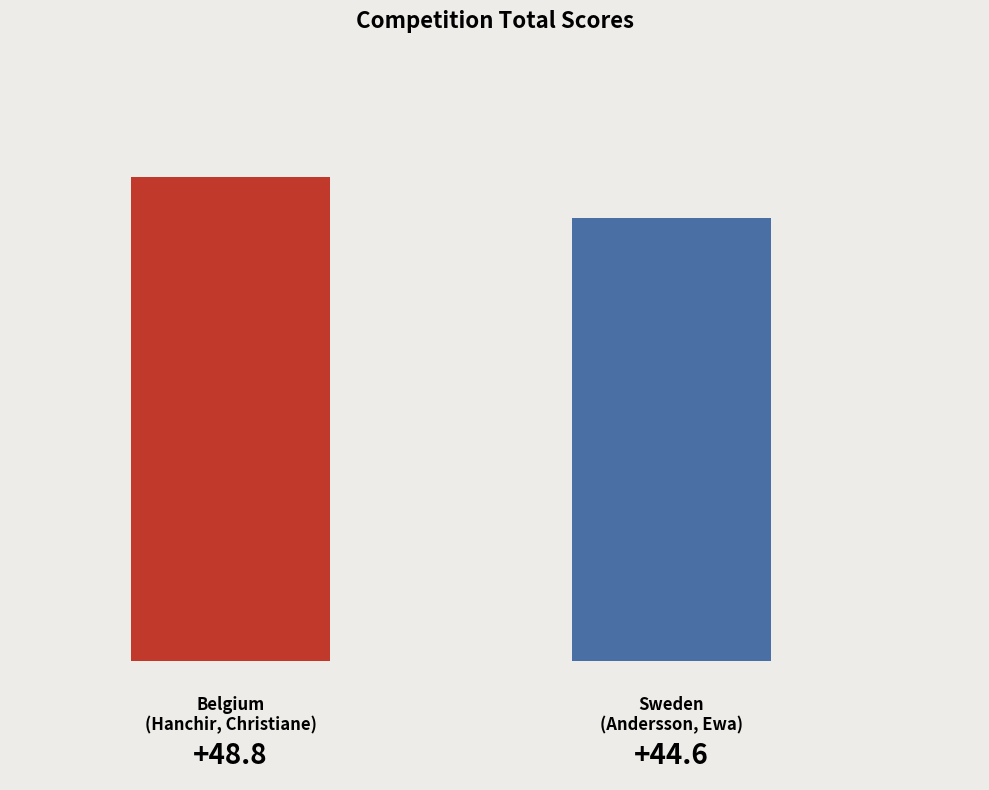

What is the value of the 1st bar from the left?

48.8